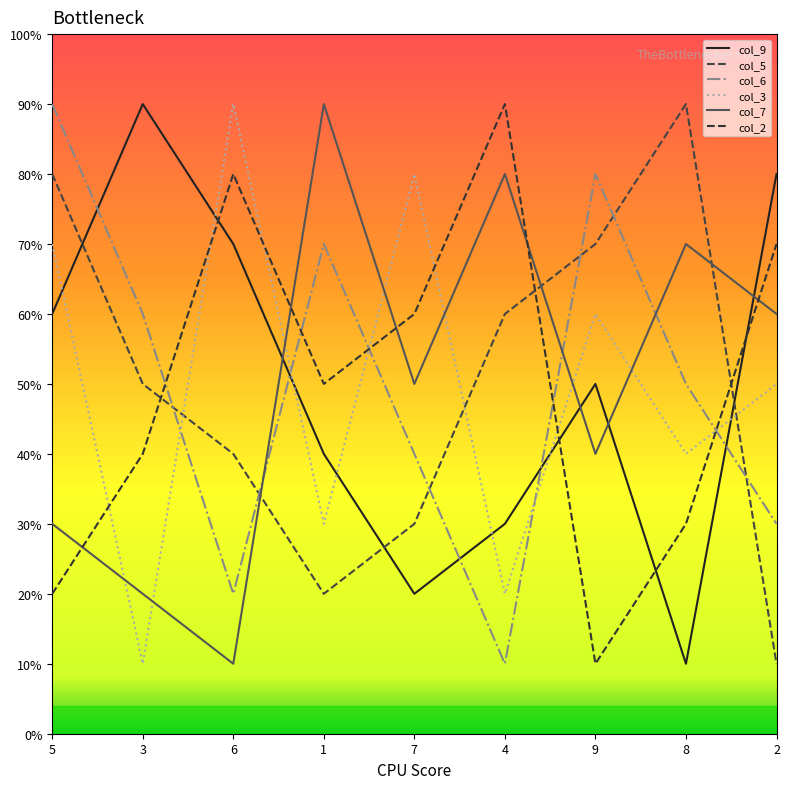

Where do col_9 and col_3 first cross each other?

5 and 3